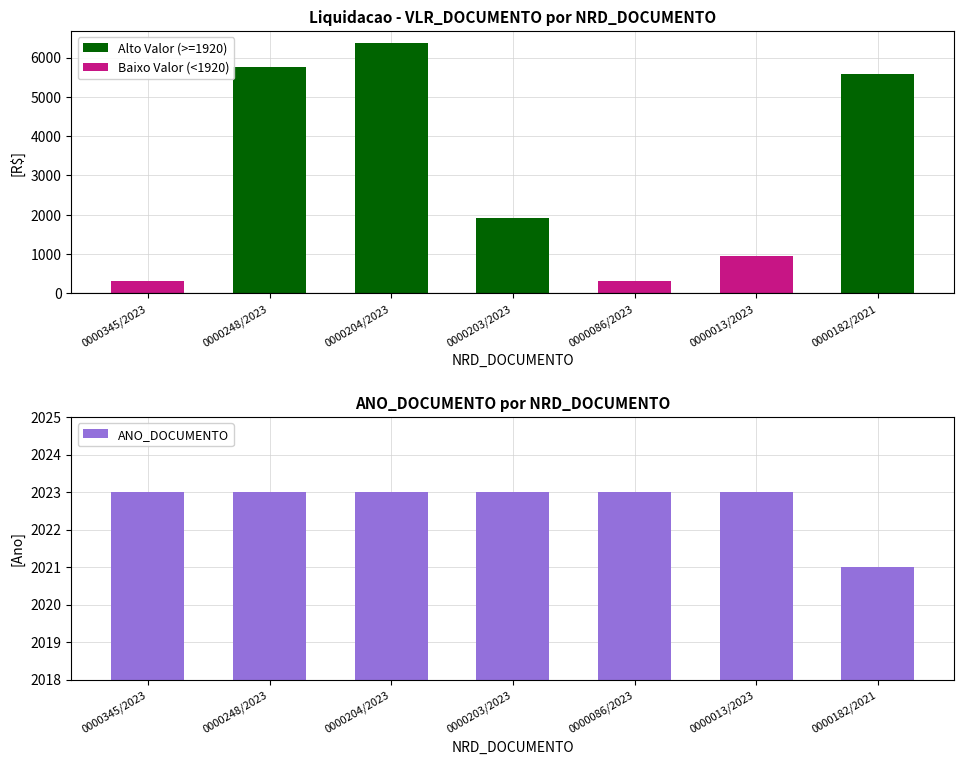

At which category does the chart reach its minimum across all series?

0000345/2023